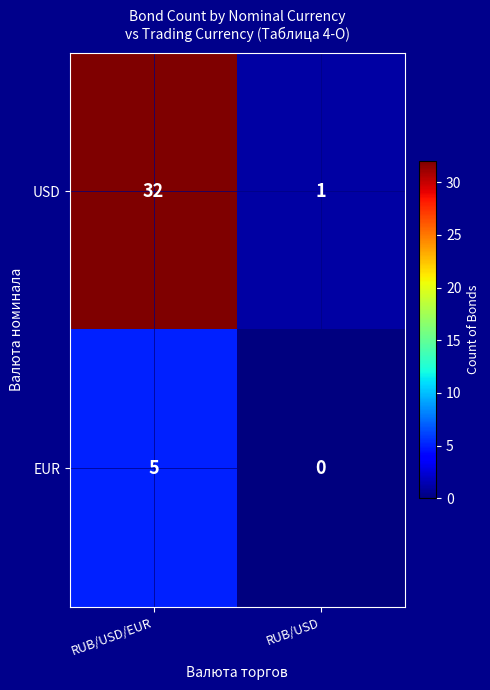

True or false: USD has a value of 1 at RUB/USD.

True